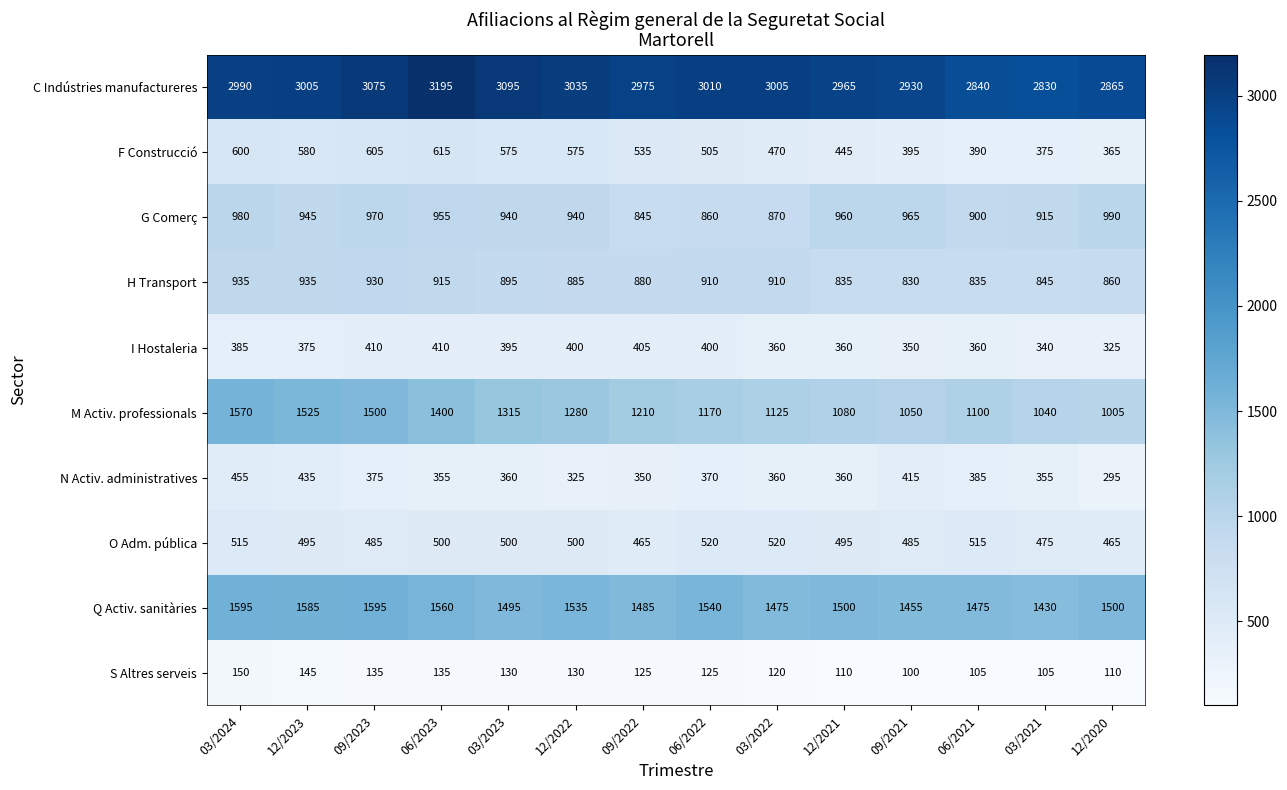

How many series are shown in this chart?

10